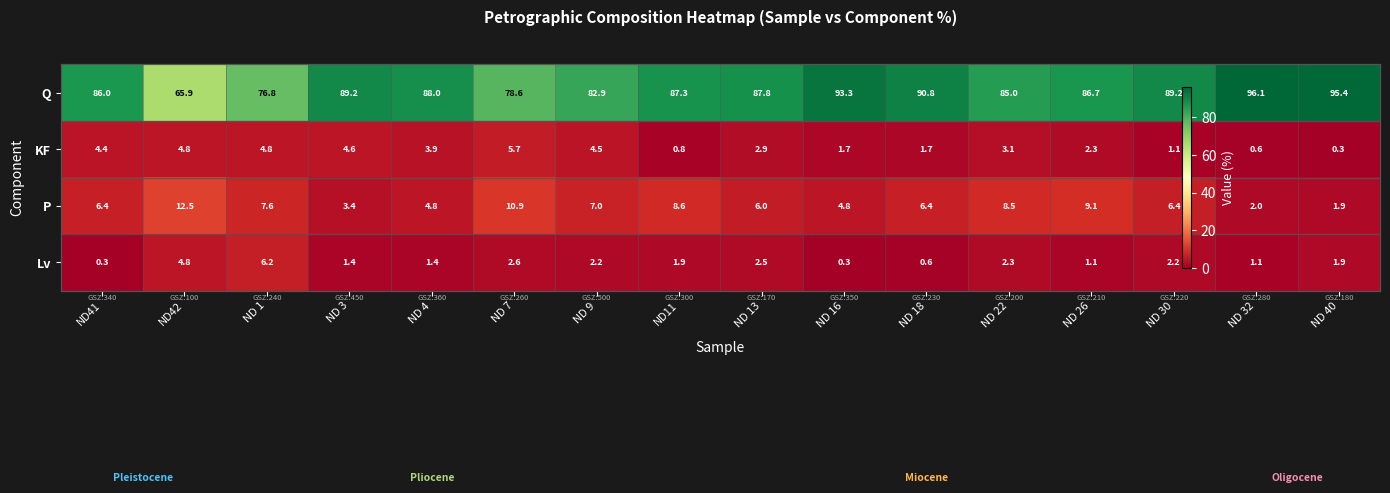

Is the value of Lv at ND 4 greater than the value of KF at ND11?

Yes